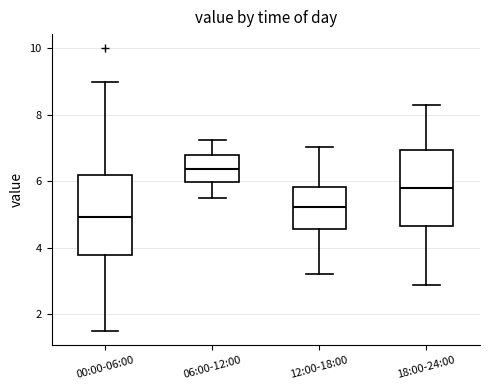

Which box's median line is the highest?

06:00-12:00